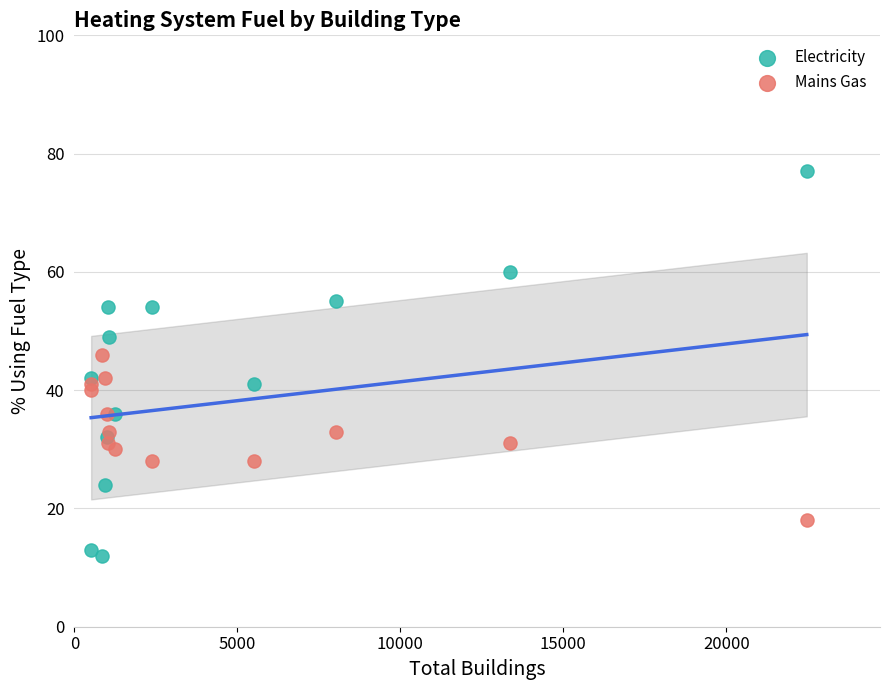

What is the X range (max minus min) for the scatter plot?

21956